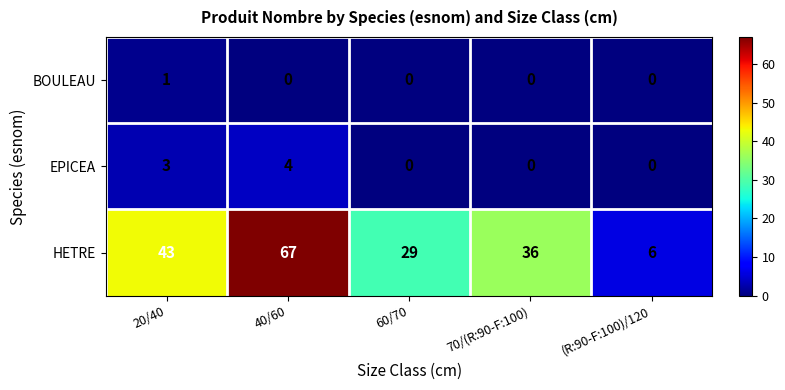

At which category is the sum across all series the highest?

40/60